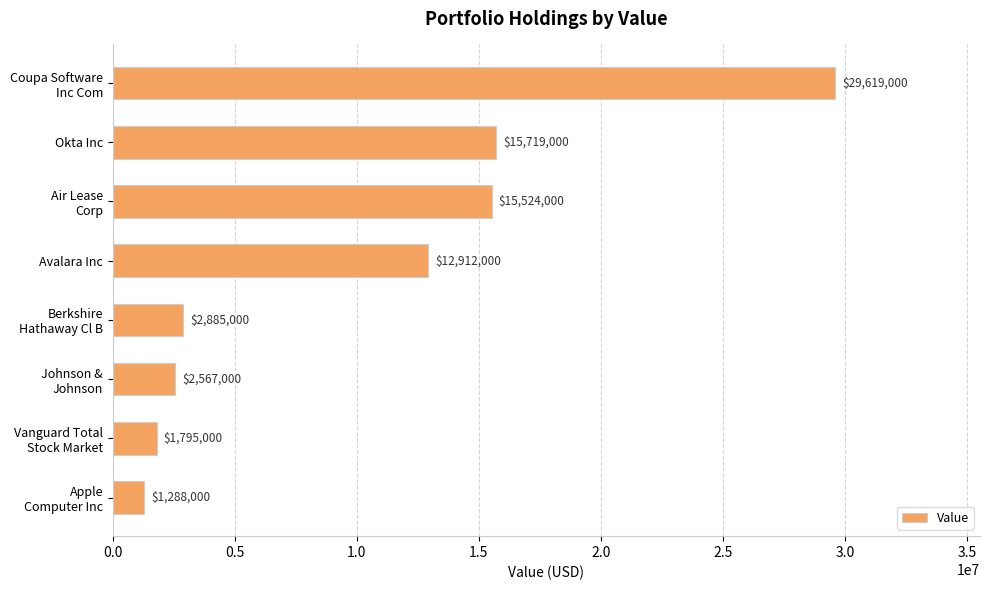

List the labels in order of value, smallest first.

Apple
Computer Inc, Vanguard Total
Stock Market, Johnson &
Johnson, Berkshire
Hathaway Cl B, Avalara Inc, Air Lease
Corp, Okta Inc, Coupa Software
Inc Com